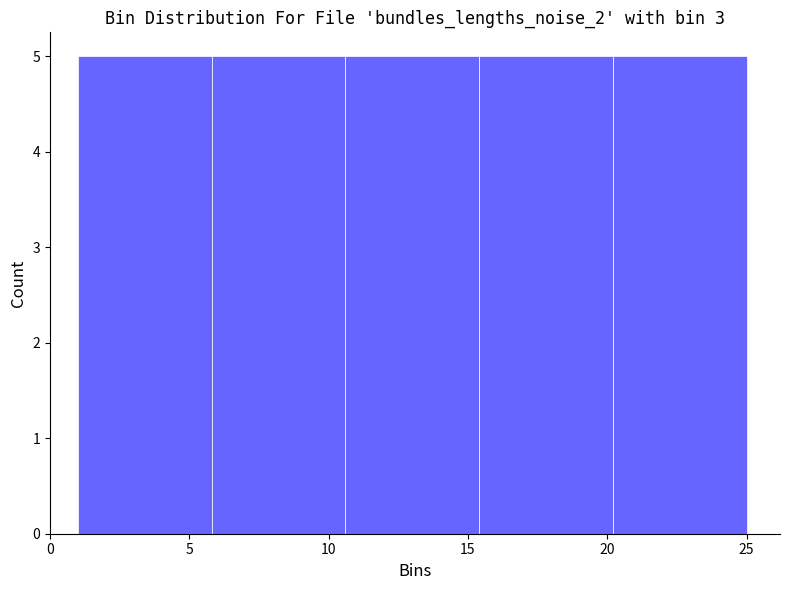

Reading left to right, list every bar in this chart as the range it spans on the x-axis followed by its height. Neither the bar edges nor the heights are printed on the chart, so give them approximately, as read against the axes.

1.0 to 5.8: 5
5.8 to 10.6: 5
10.6 to 15.4: 5
15.4 to 20.2: 5
20.2 to 25.0: 5